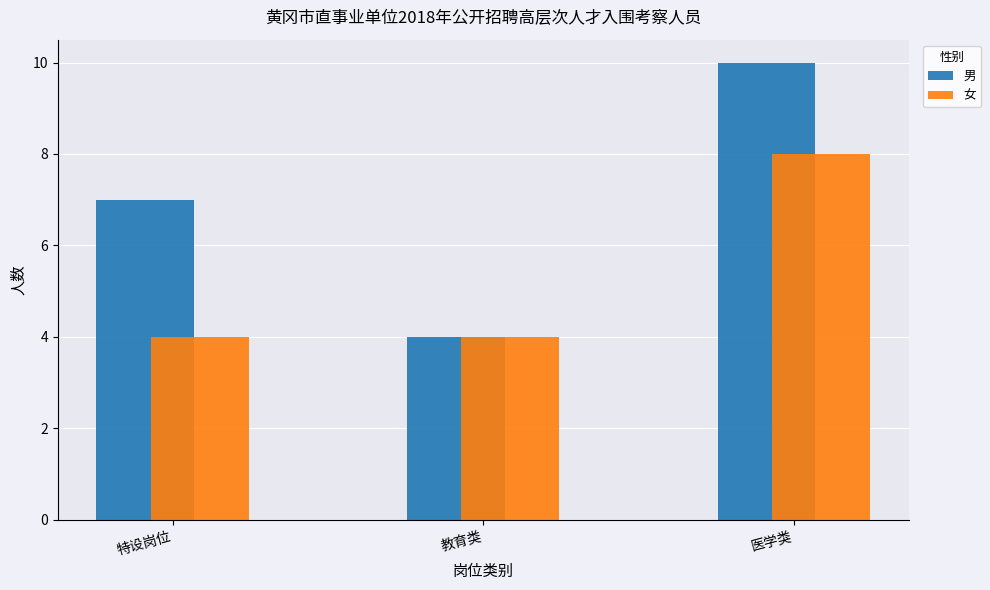

Is it true that 男 equals 10 at 特设岗位?

False